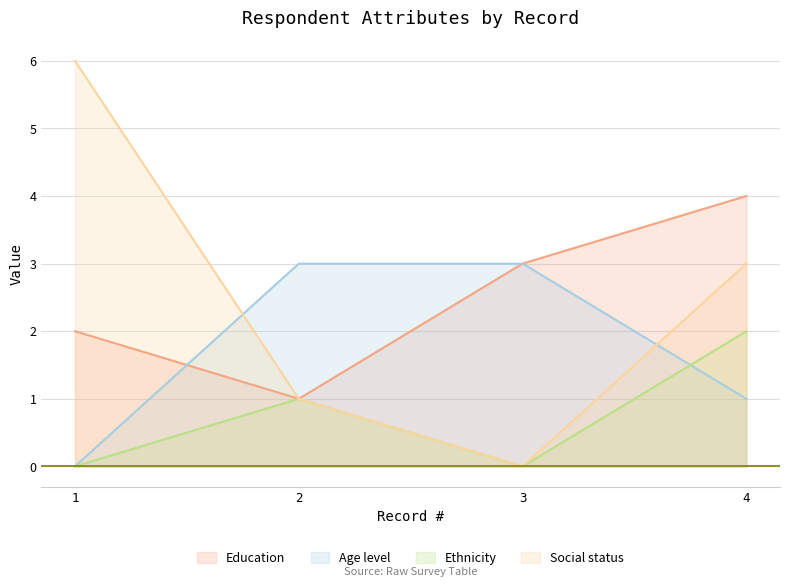

Which series has the largest total across all categories?

Education